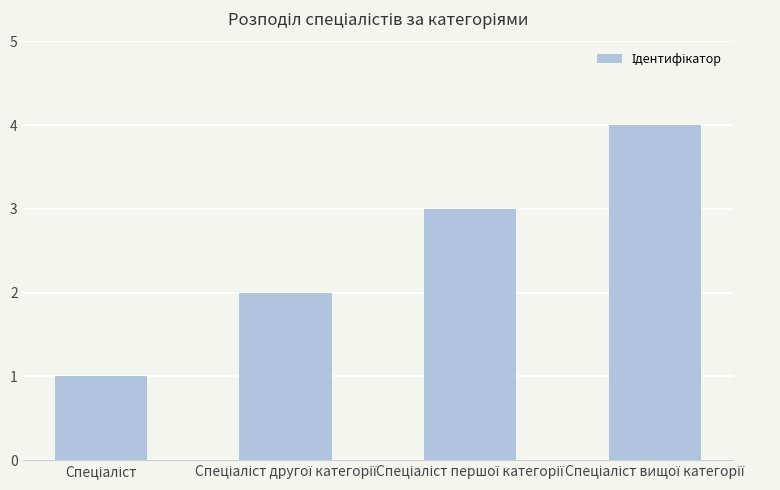

What is the sum of all values?

10